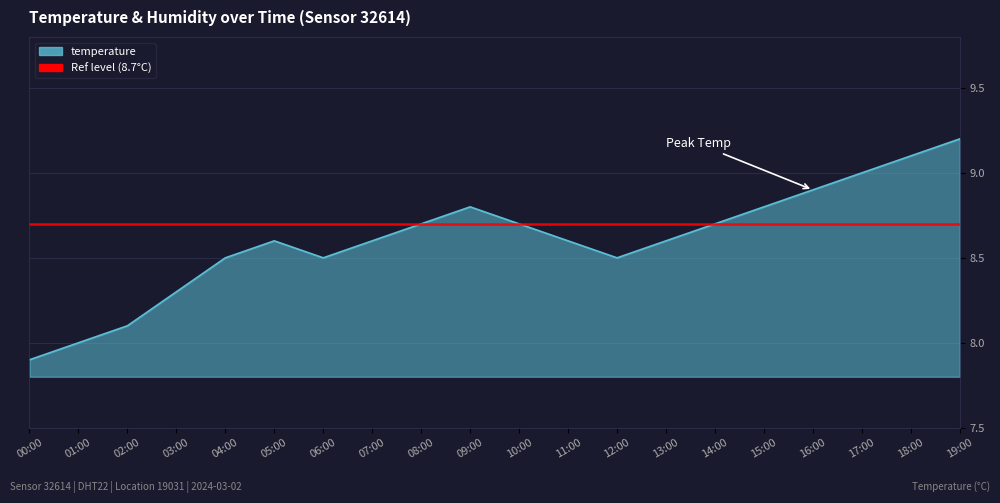

Read the value at 05:00.

8.6